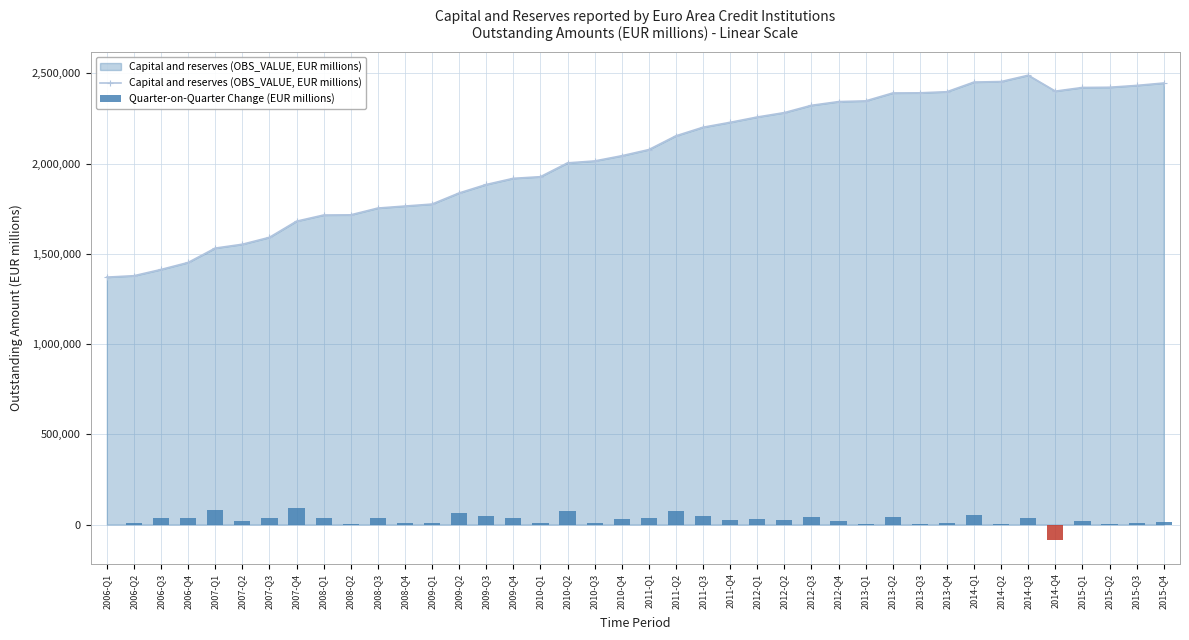

What are all the series names shown in the legend?

Capital and reserves (OBS_VALUE, EUR millions), Quarter-on-Quarter Change (EUR millions)